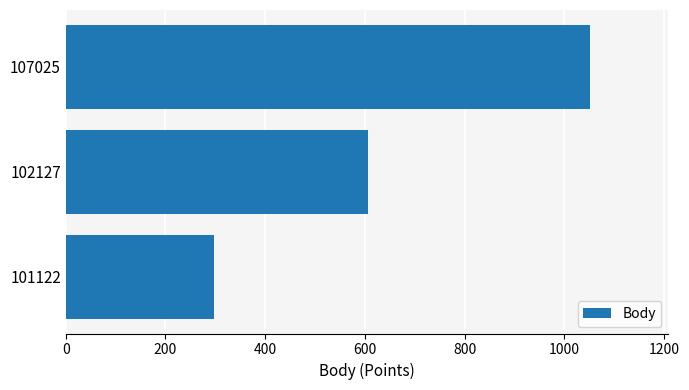

What is the sum of all values?

1954